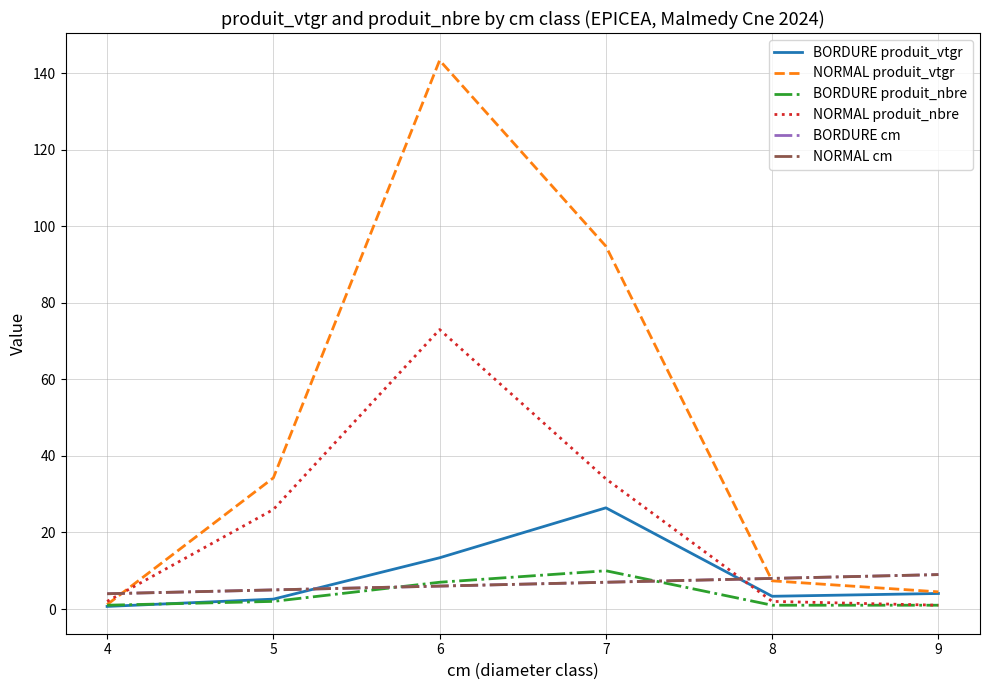

Where does the NORMAL produit_vtgr series first go above 34?

5